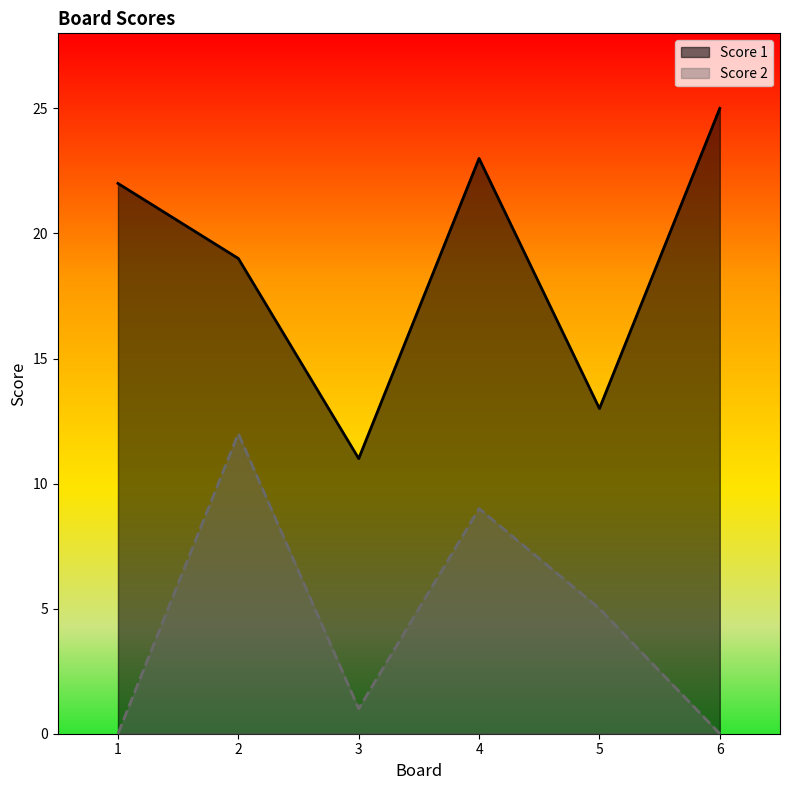

How many distinct data groups are displayed?

2